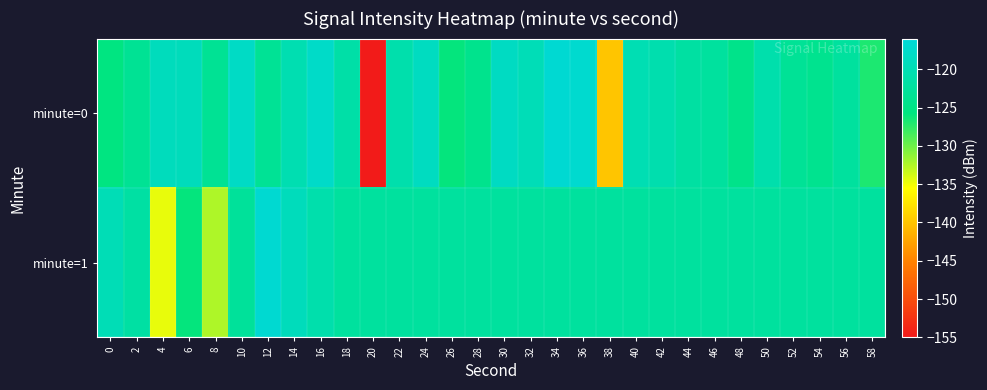

How many categories are shown in the chart?

30